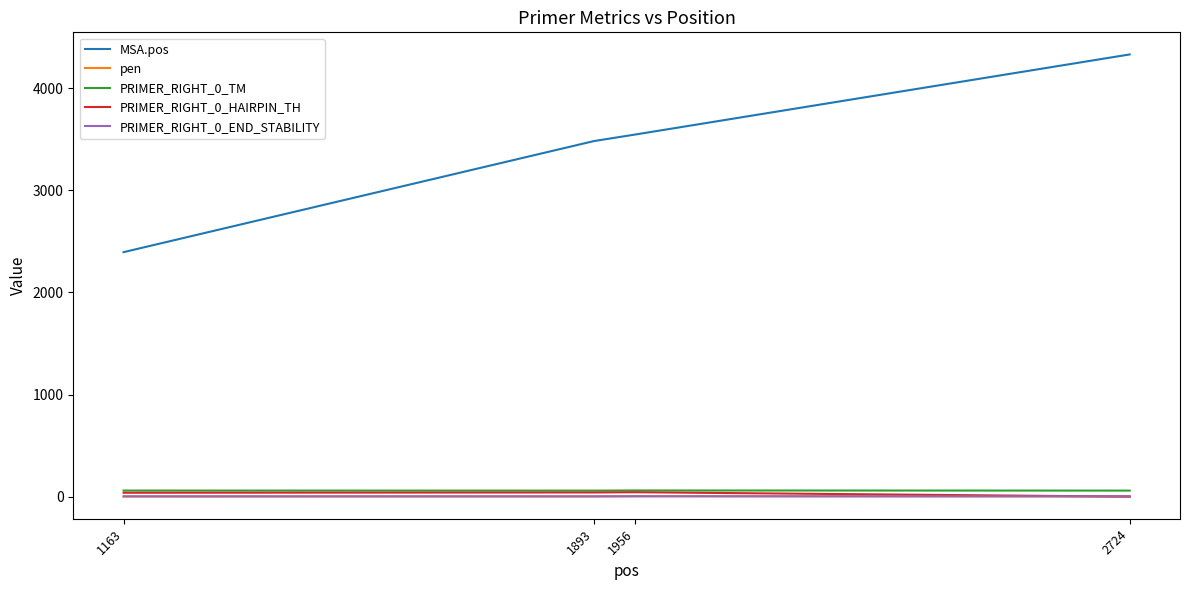

Which series has the largest range (max minus min)?

MSA.pos